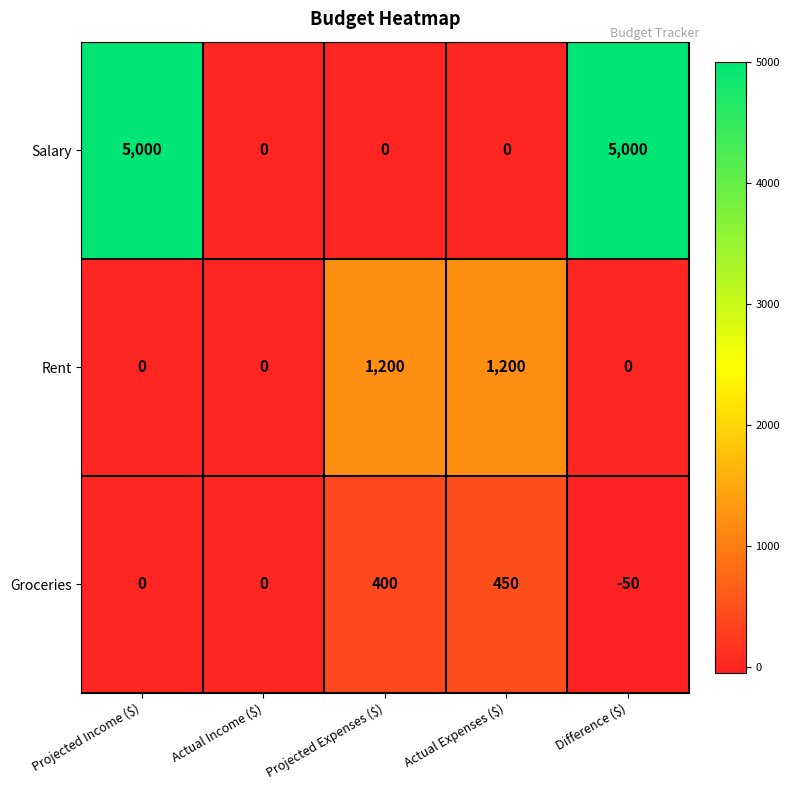

List the series in order of their peak value, highest first.

Salary, Rent, Groceries